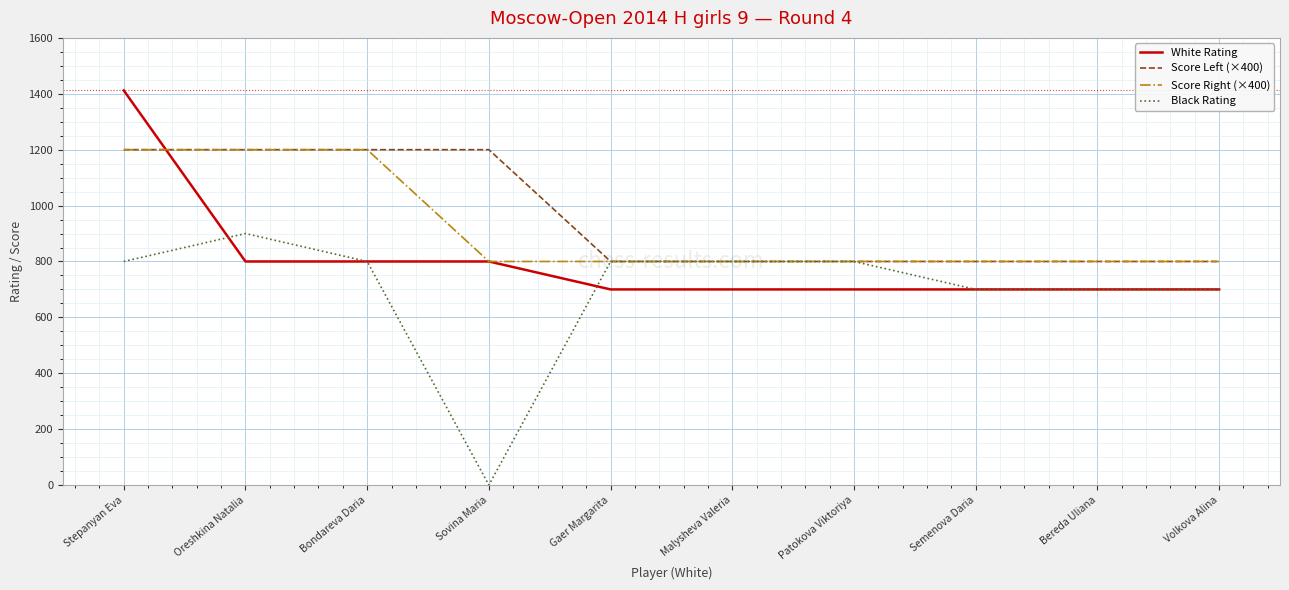

Is this an area chart (filled region under the line)?

No